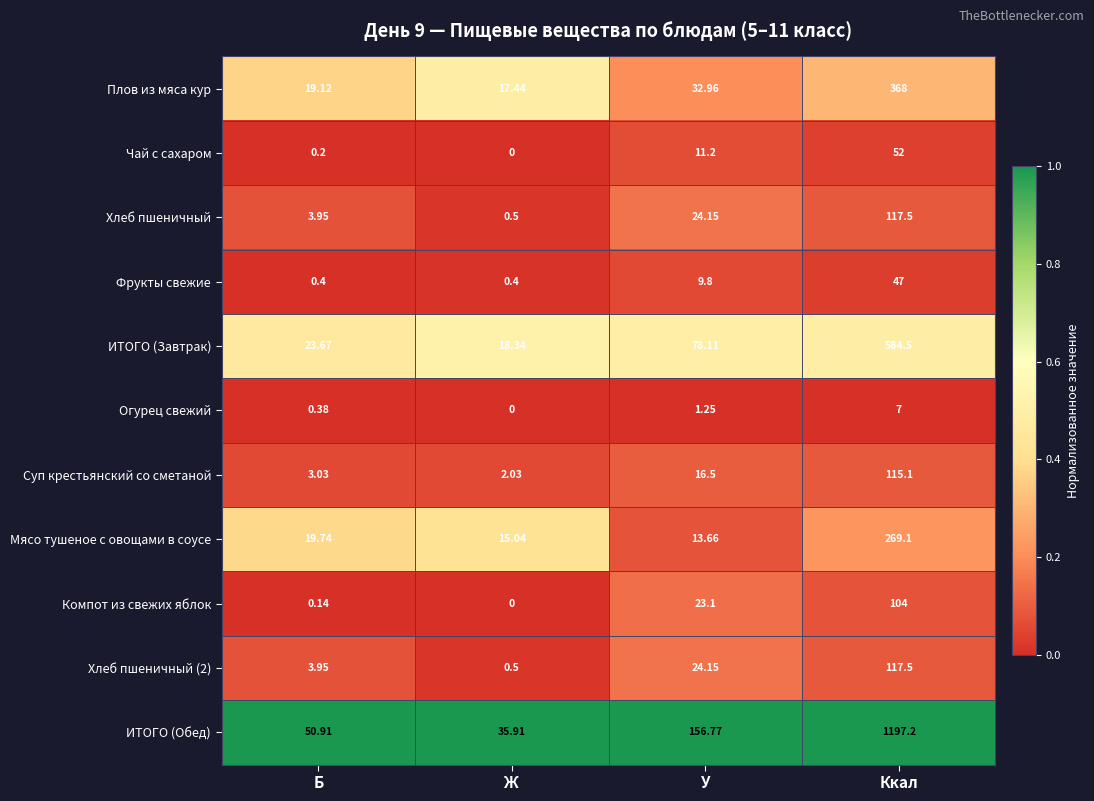

Is the value of Плов из мяса кур at Ккал greater than the value of Огурец свежий at Ж?

Yes